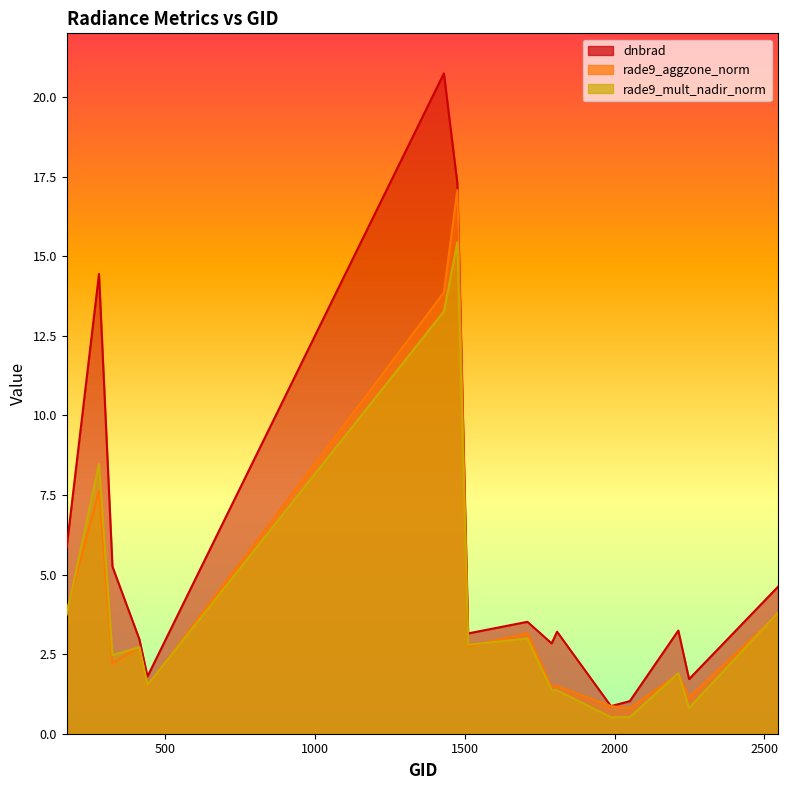

True or false: rade9_mult_nadir_norm has more than 2 interior local peaks.

True